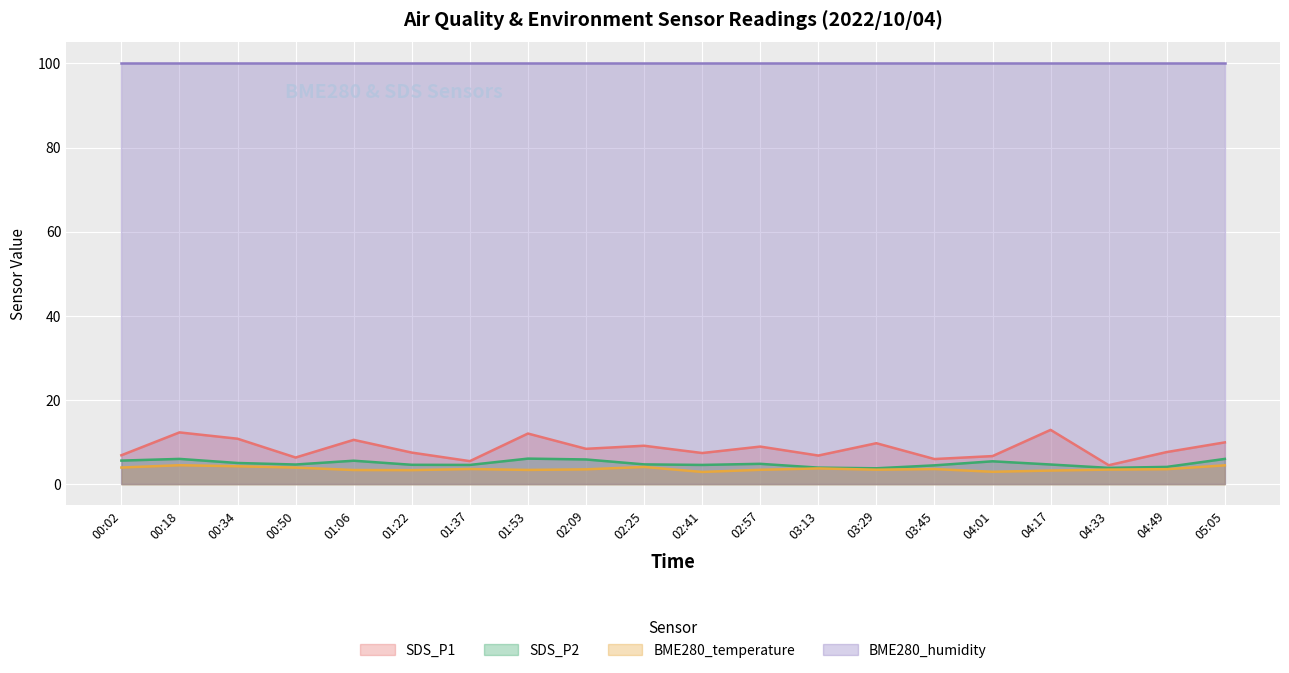

Between 05:05 and 03:29, which is larger?

05:05